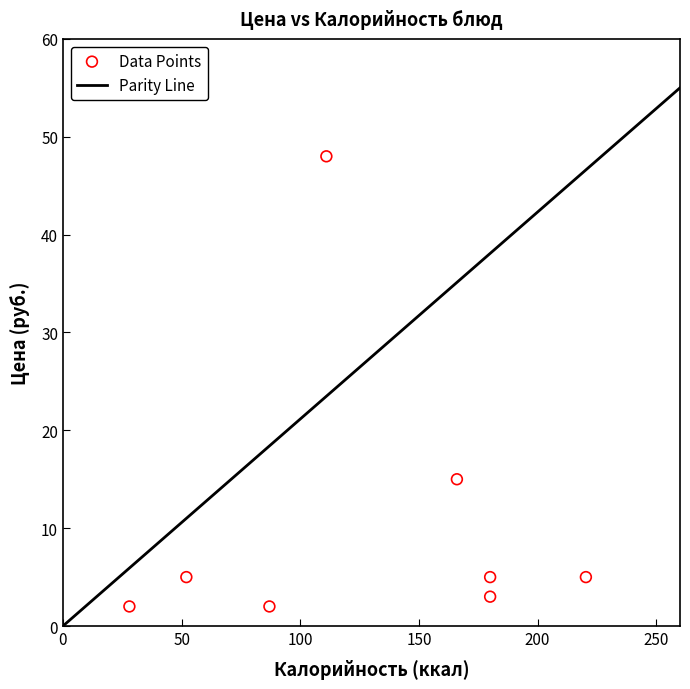

What is the average Y value?

11